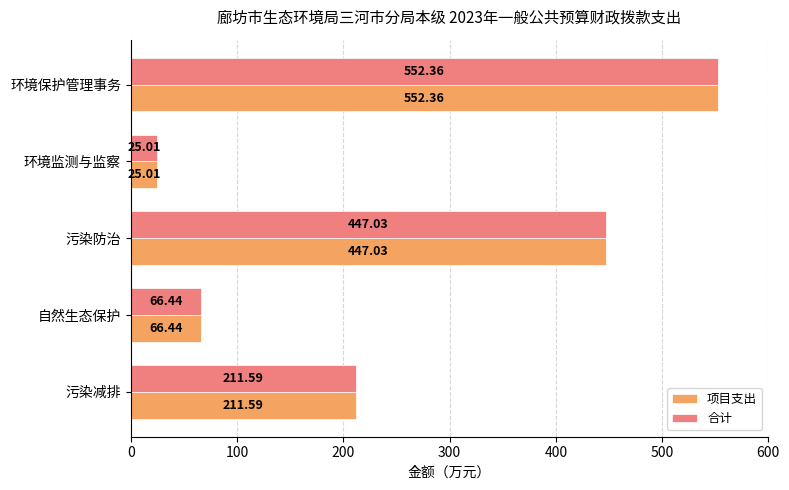

What is the total value across all series at 自然生态保护?

132.9